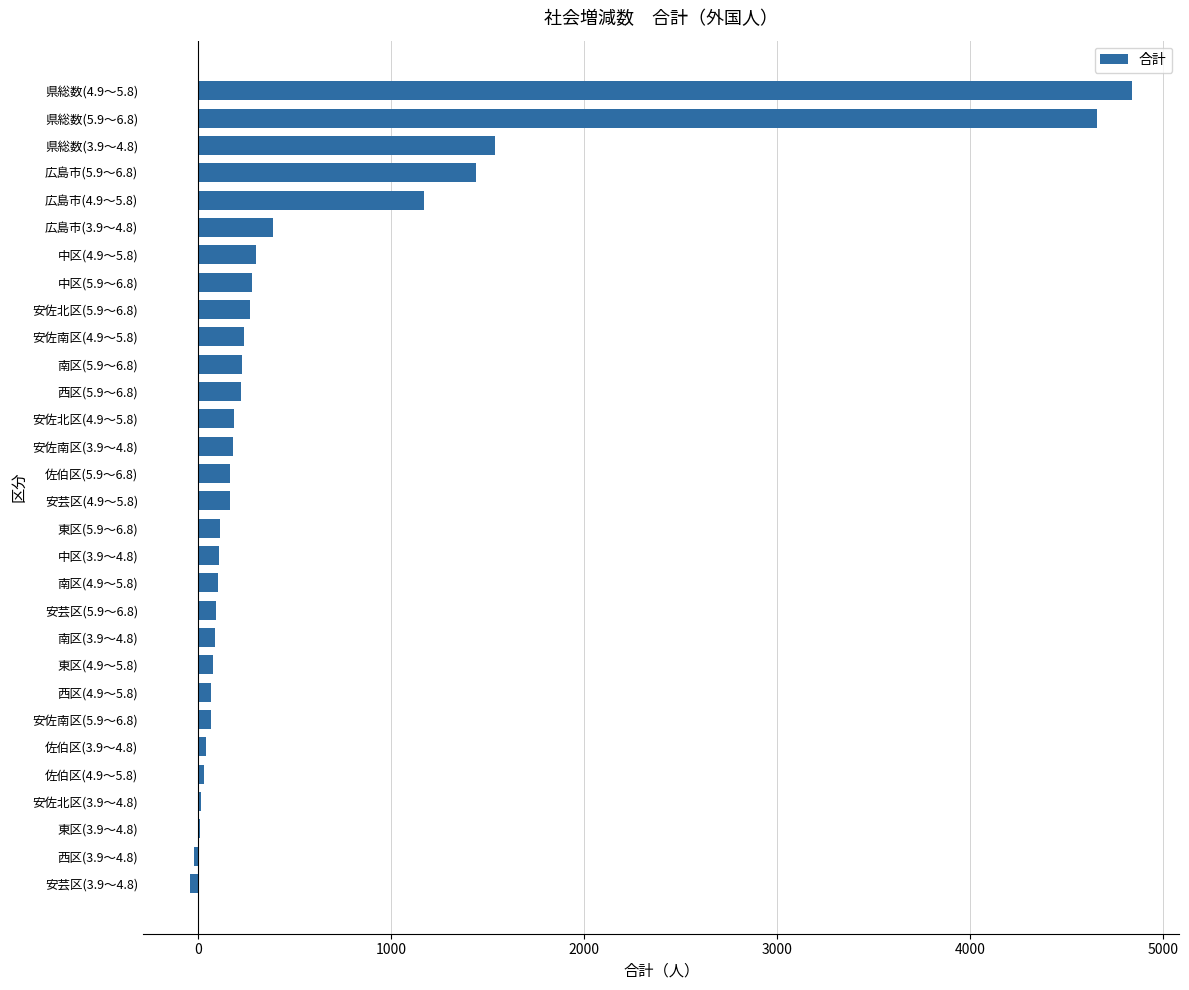

Where is the data nearest to the value 2400?

県総数(3.9～4.8)